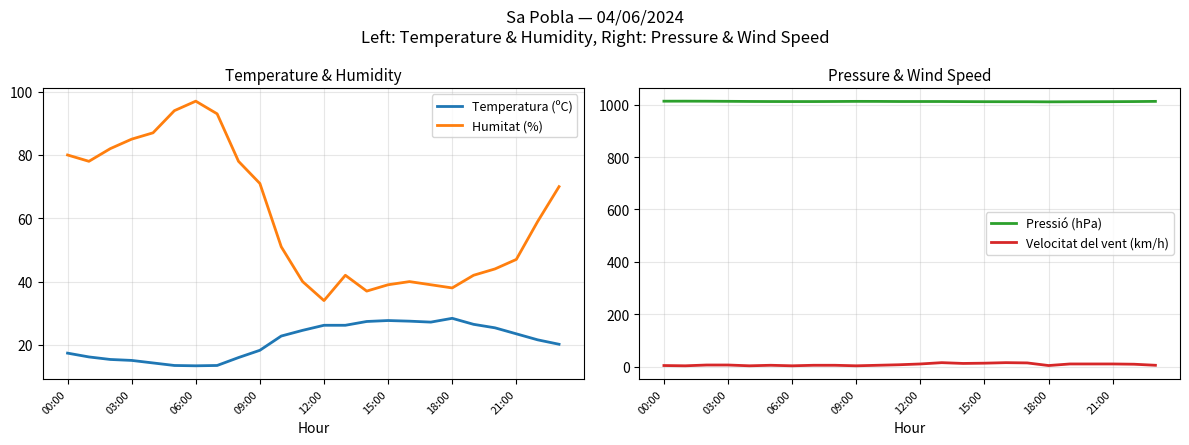

The value of Velocitat del vent (km/h) at 03:00 is 6.0. True or false?

True